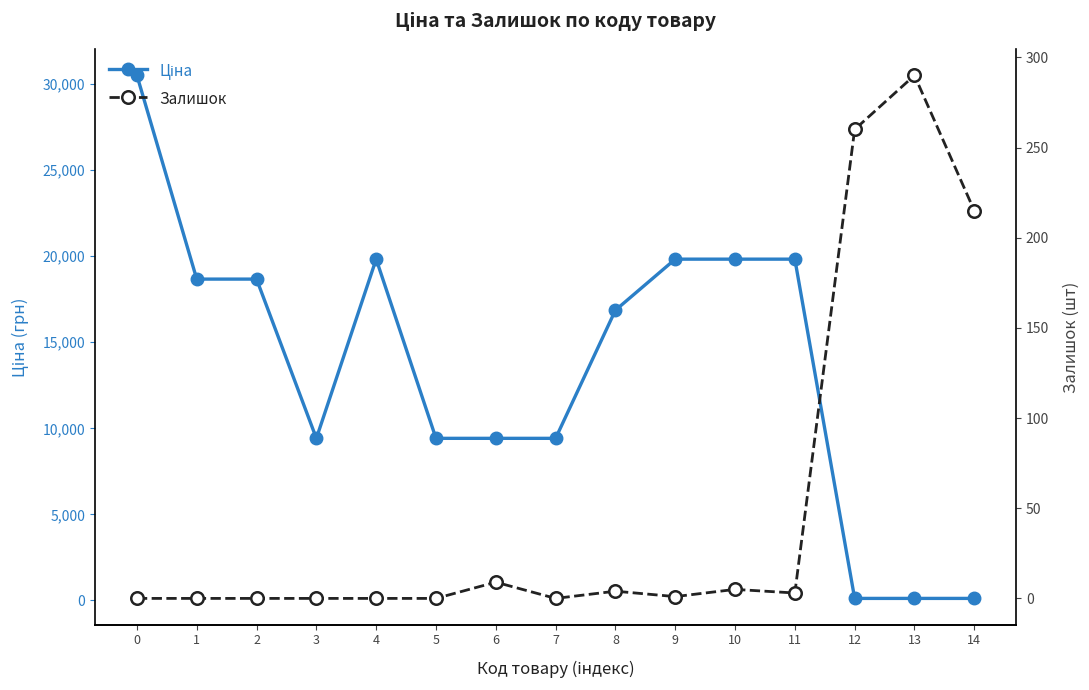

At 6, list the series in order from smallest to largest.

Залишок, Ціна